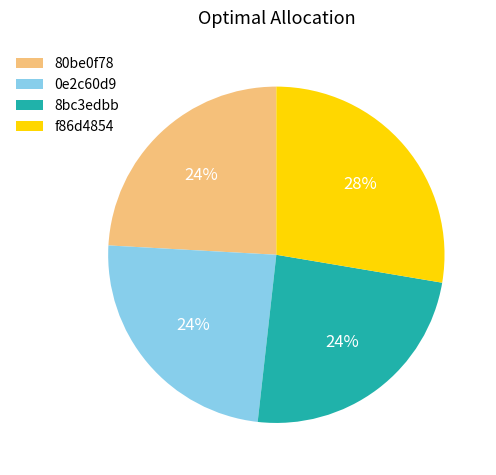

To the nearest percent, what is the combined percentage of 80be0f78 and 8bc3edbb?

48%